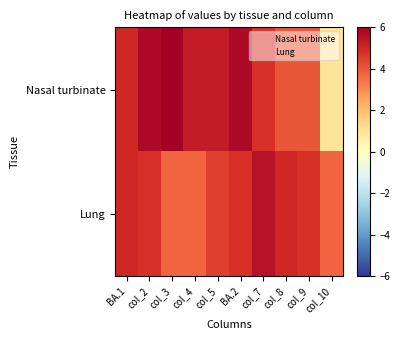

Which category has the lowest value across all series?

col_10